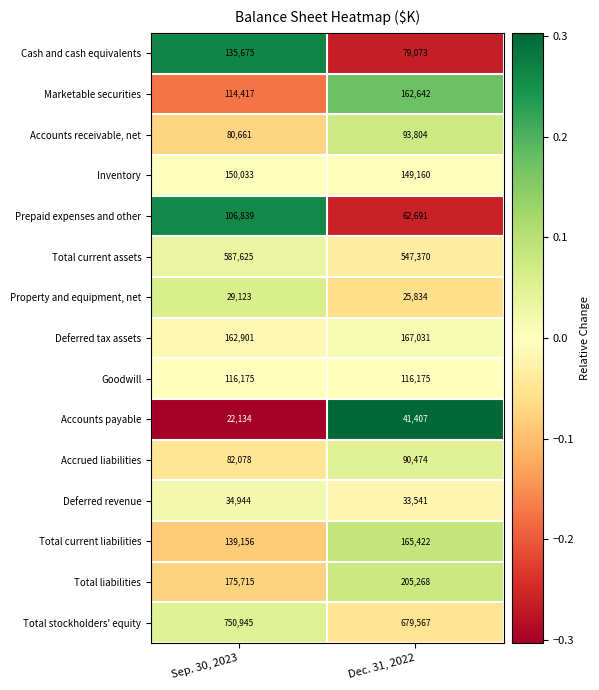

What is the total value across all series at Sep. 30, 2023?

2688421